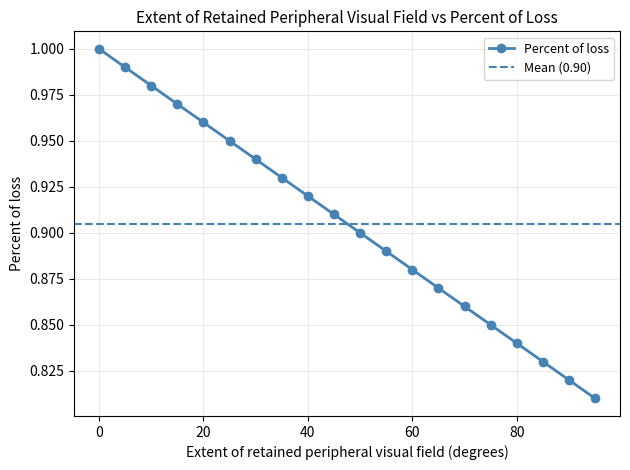

The chart shows a value of 1.5 at 45. True or false?

False